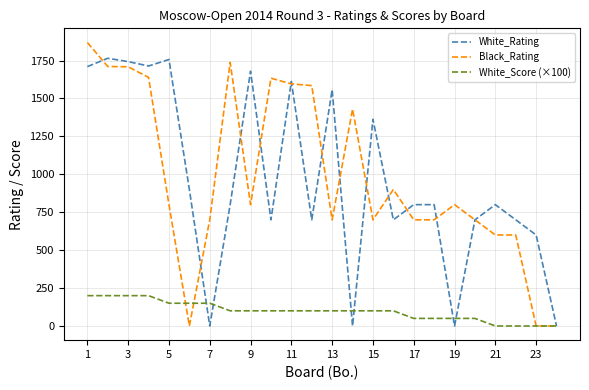

List the series in order of their peak value, lowest first.

White_Score (×100), White_Rating, Black_Rating